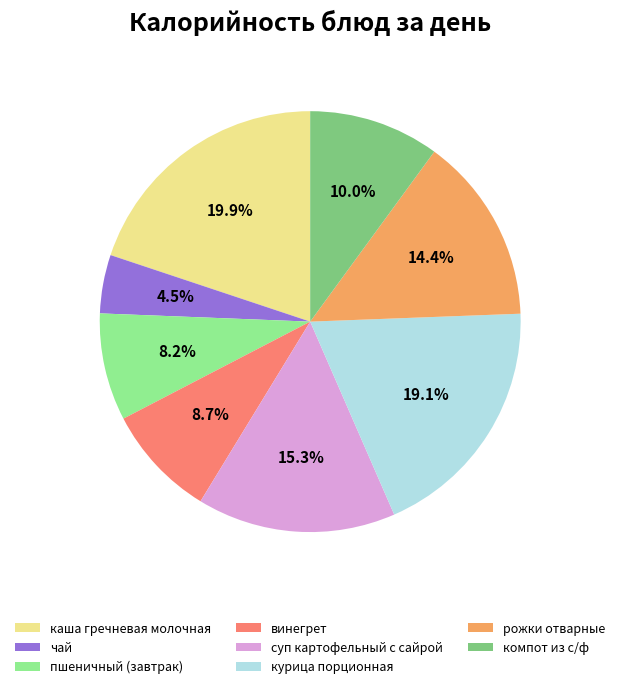

Is there any slice that represents more than half of the pie?

No